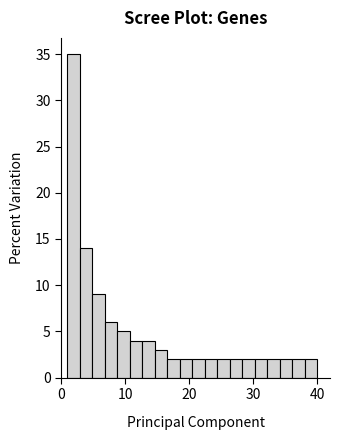

Read against the x-axis, roughly where is the centre of the tallest bar?

2